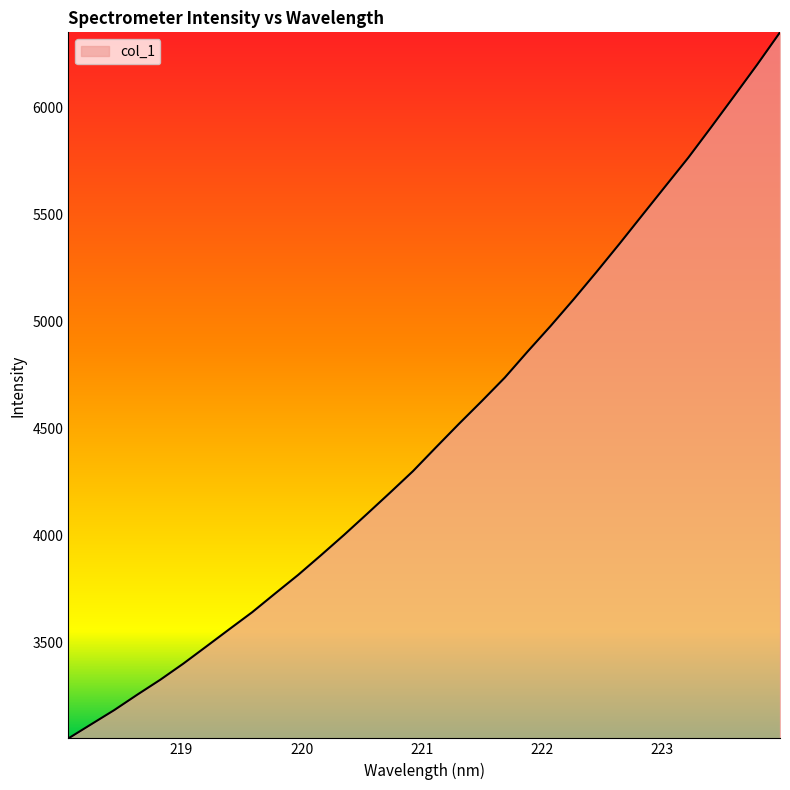

Count the number of categories in the chart.

32